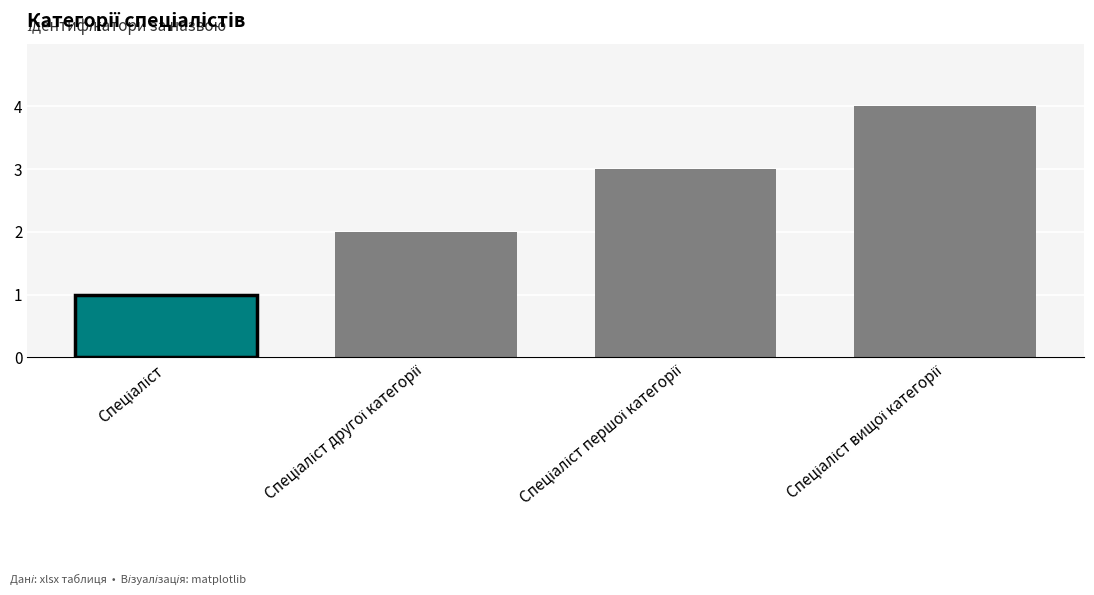

What is the sum of all values?

10